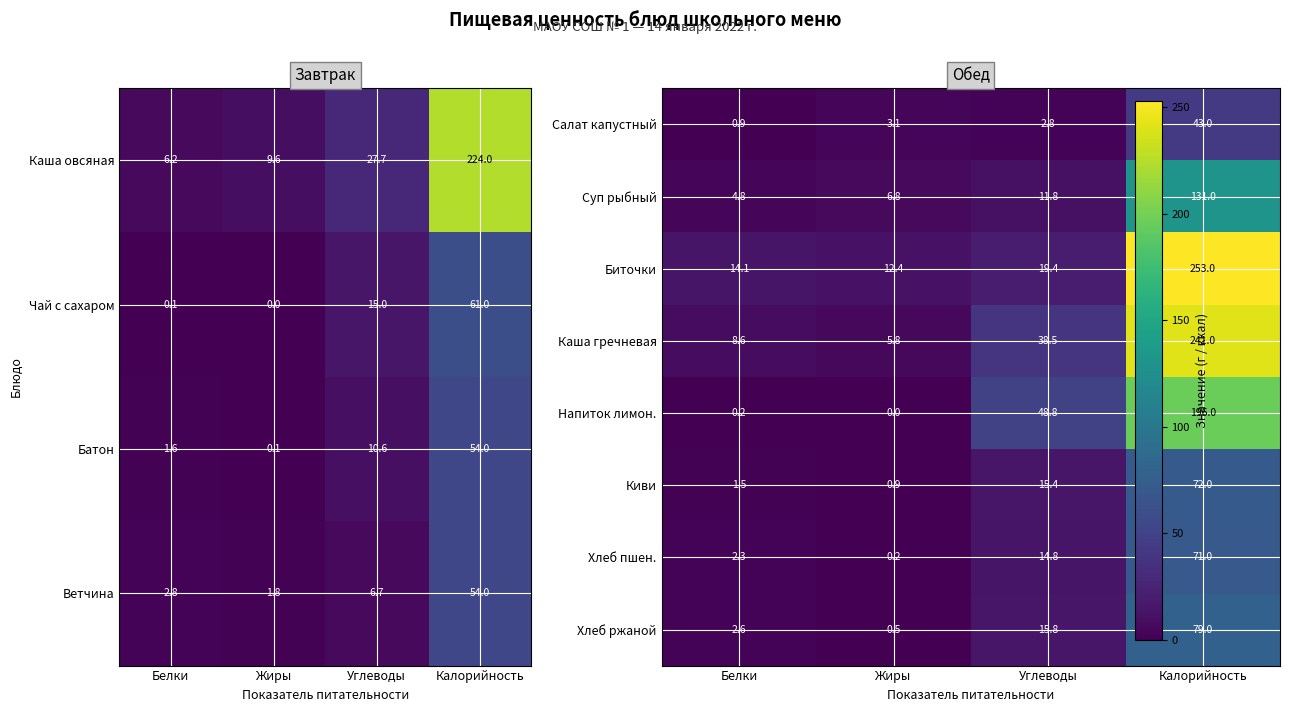

List the labels in order of Батон value, largest first.

Калорийность, Углеводы, Белки, Жиры